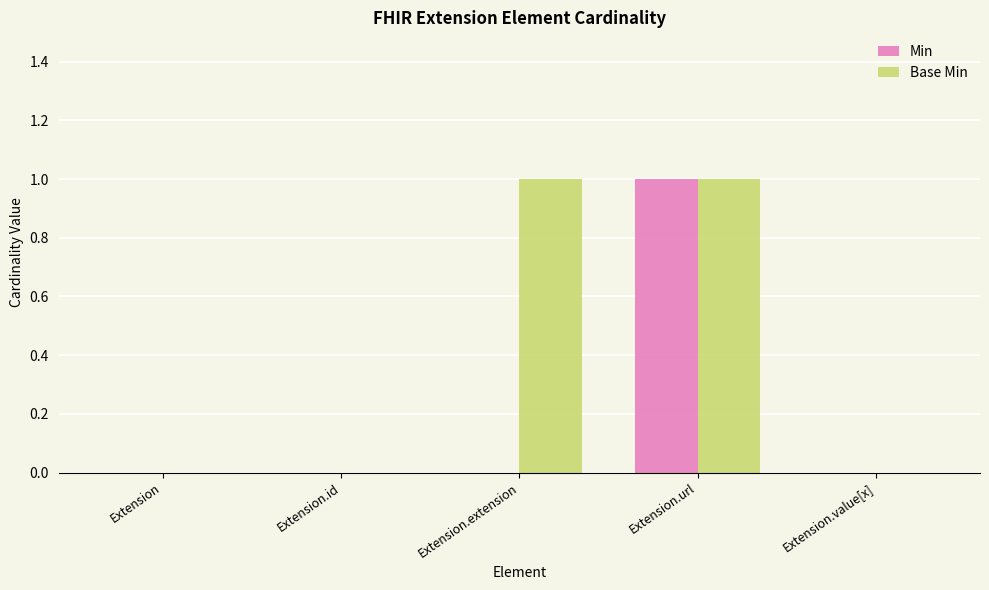

True or false: Base Min has a value of 0 at Extension.value[x].

True